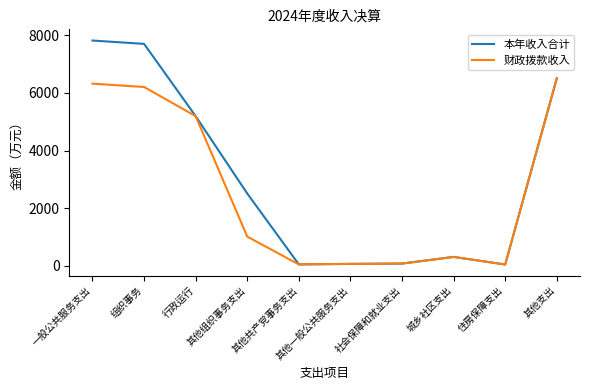

Which series has the largest range (max minus min)?

本年收入合计